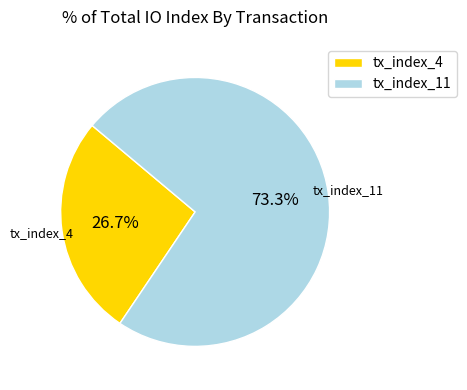

Is it true that tx_index_11 is 68% of the pie?

False